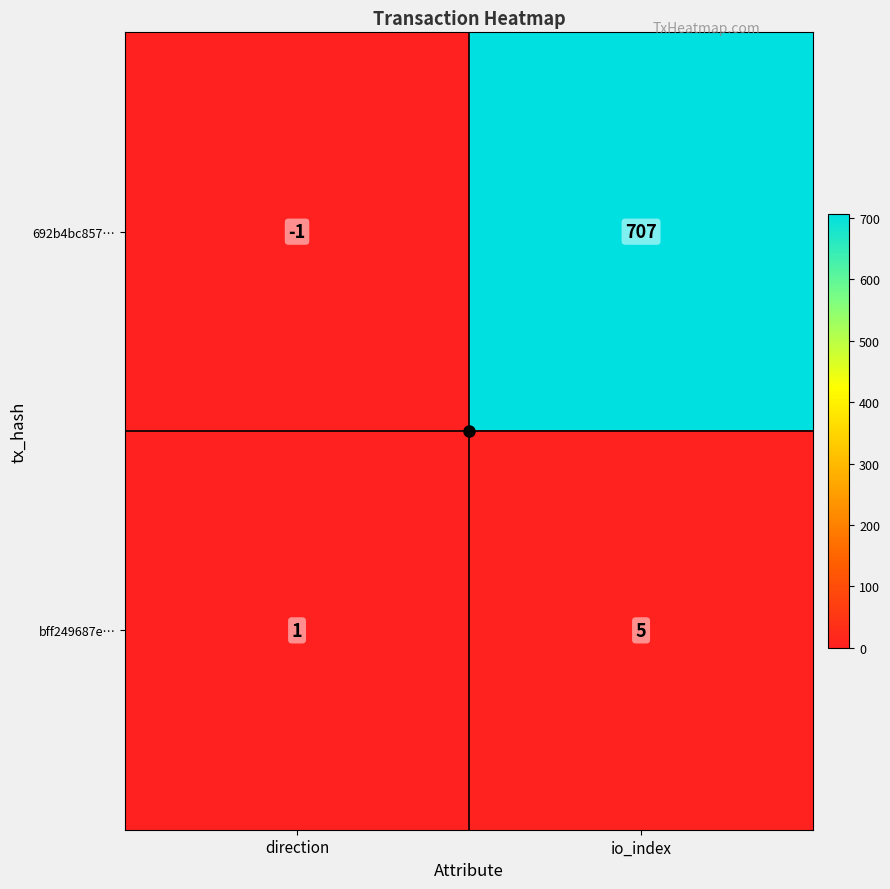

Which label corresponds to the largest value in the chart?

io_index